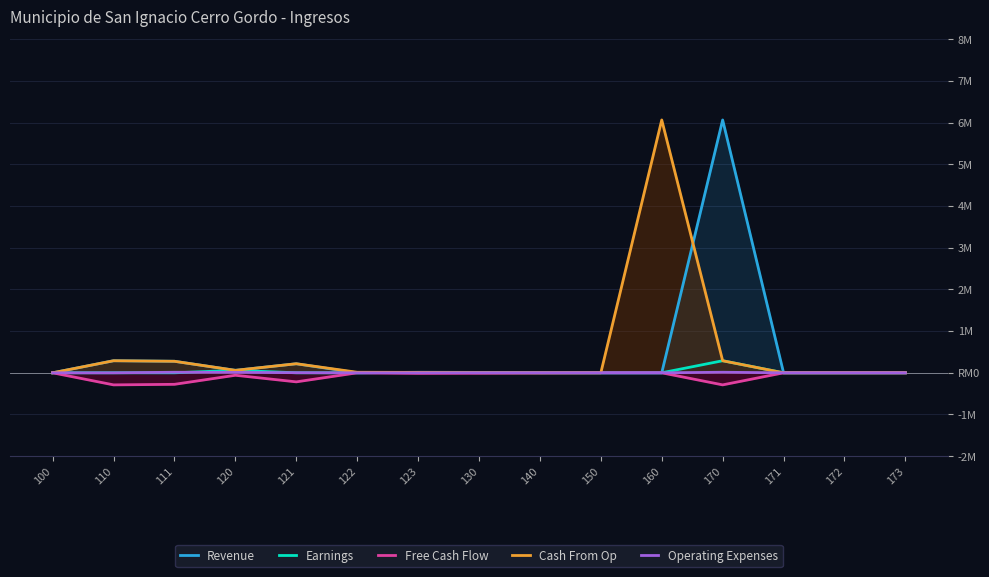

What is the sum of all Operating Expenses values?

39.3